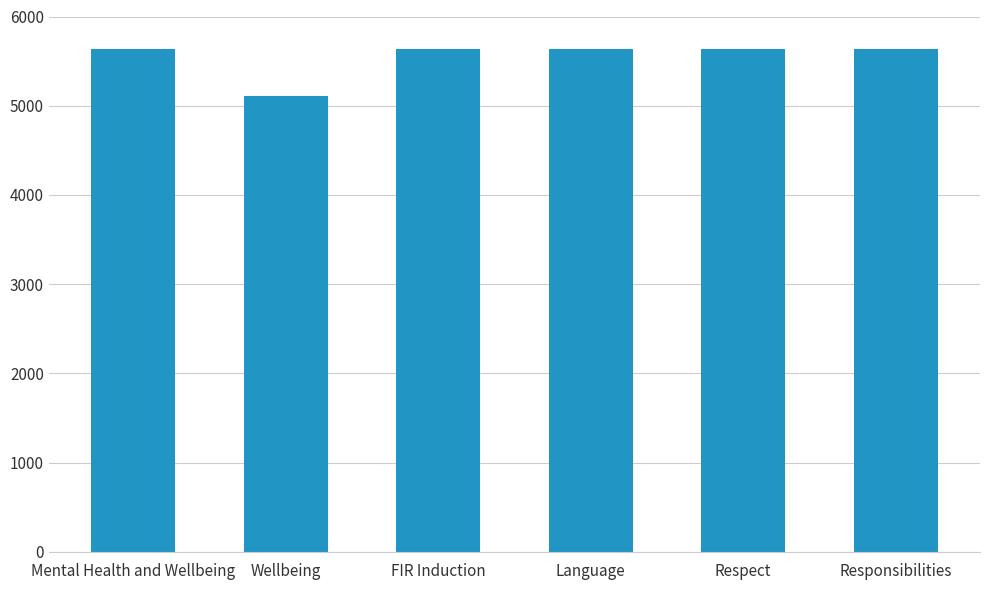

What is the sum of the values at FIR Induction and Language?

11277